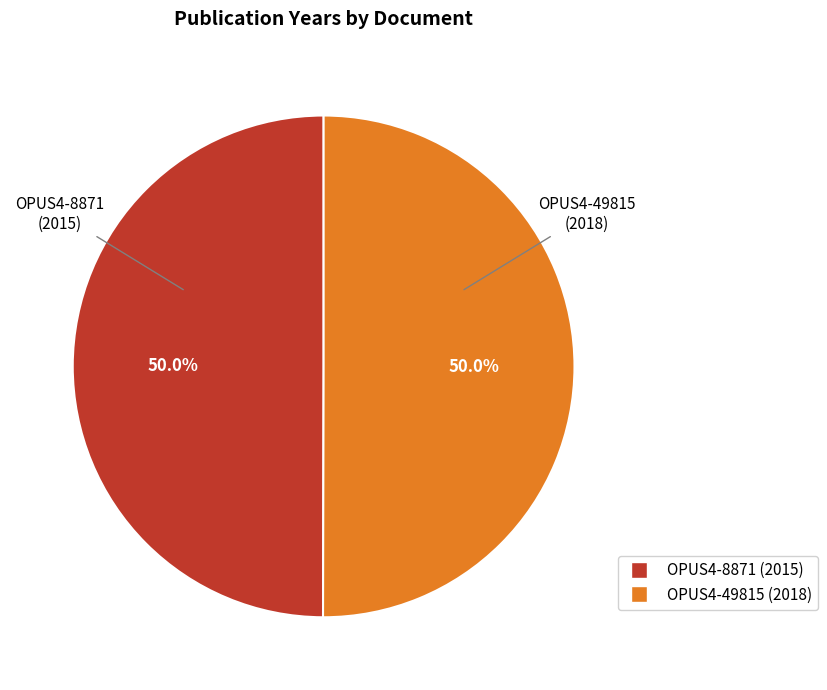

Approximately how many times larger is the value at OPUS4-8871 compared to OPUS4-49815?

1.0